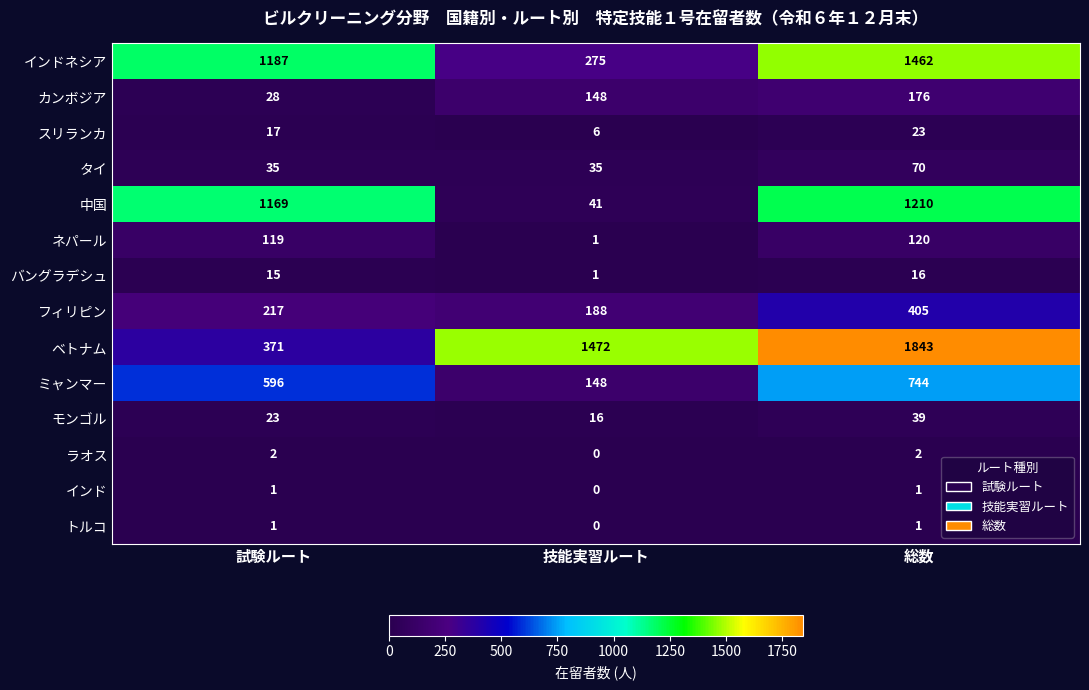

The インドネシア series shows 1462 at 総数. True or false?

True